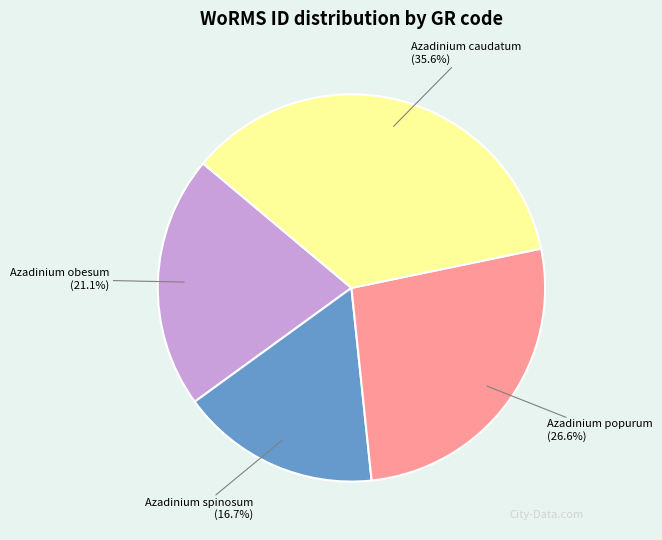

Is there any slice that represents more than half of the pie?

No